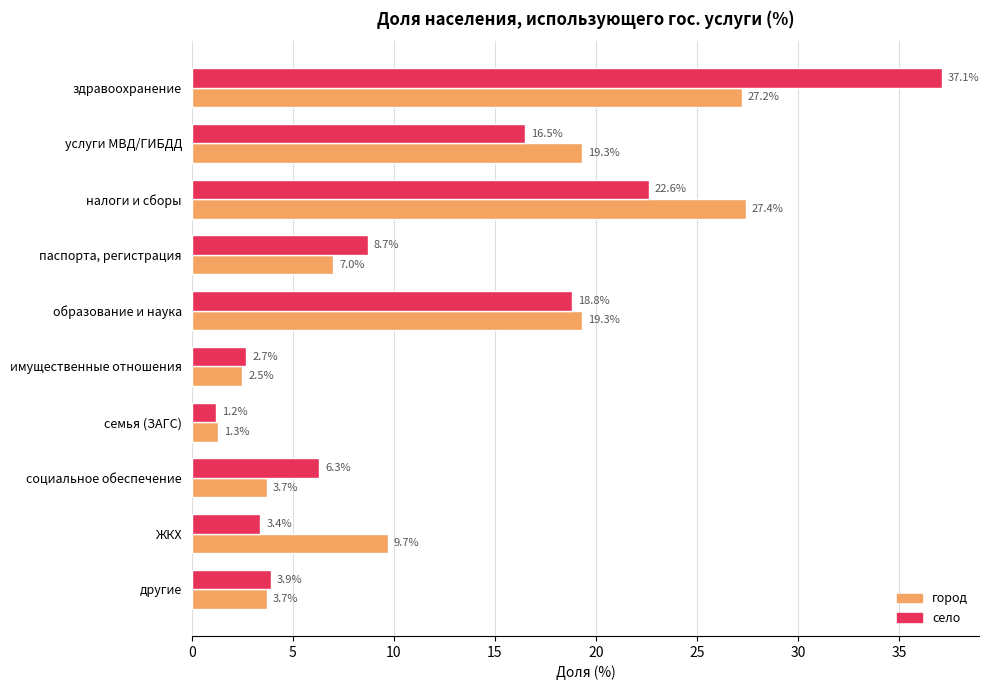

How many distinct data groups are displayed?

2